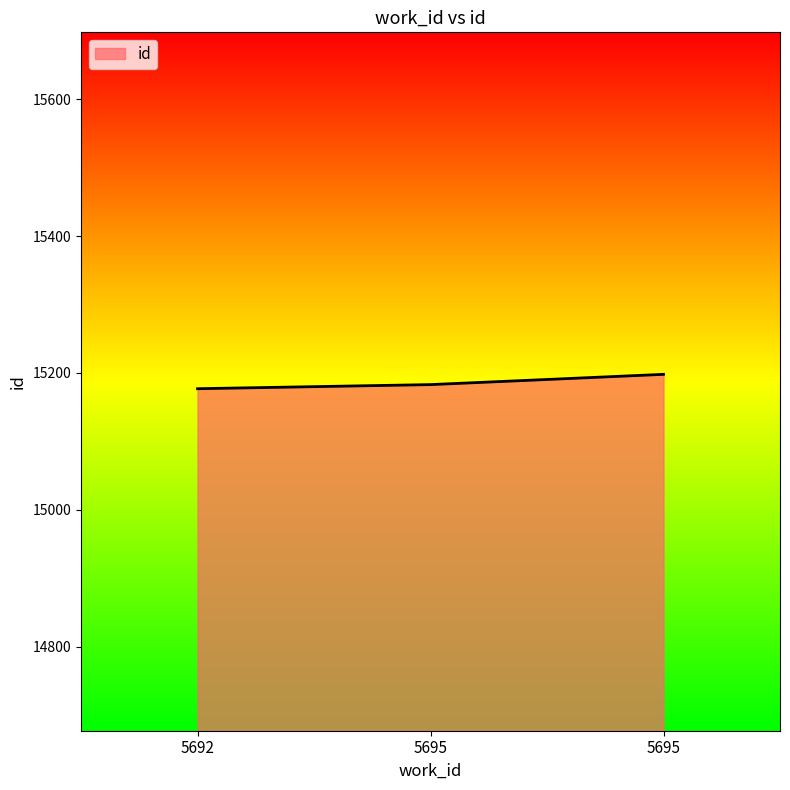

What is the change in value from 5692 to 5695?

+6